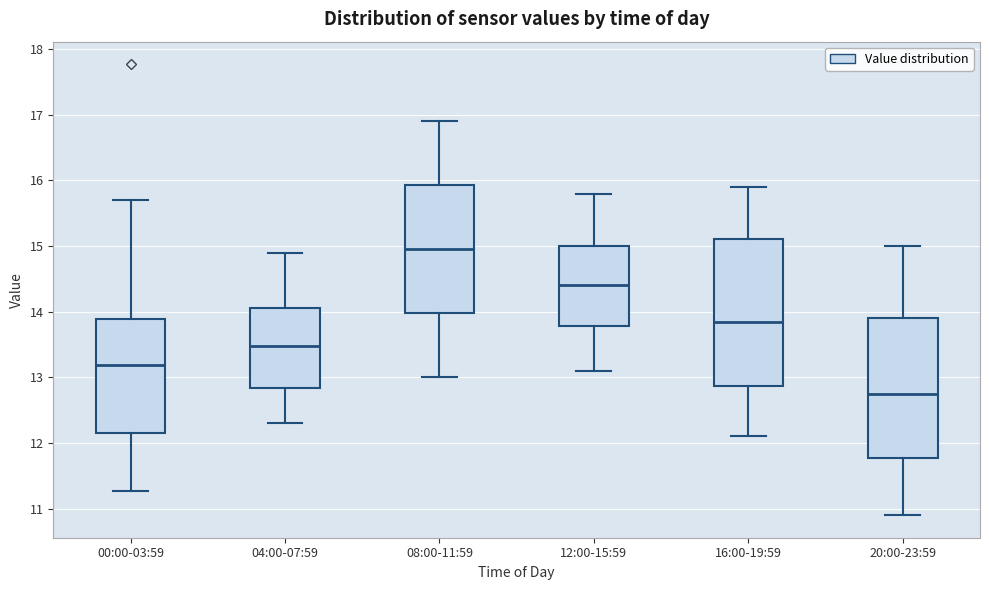

Where does the lower whisker of the box for 00:00-03:59 end on the y-axis? The values are not printed on the chart, so give them approximately, as read against the axis.

11.3